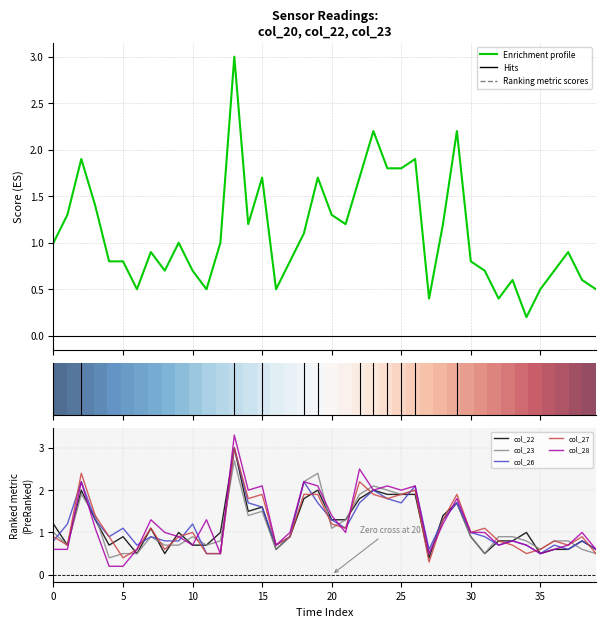

Count the number of categories in the chart.

40